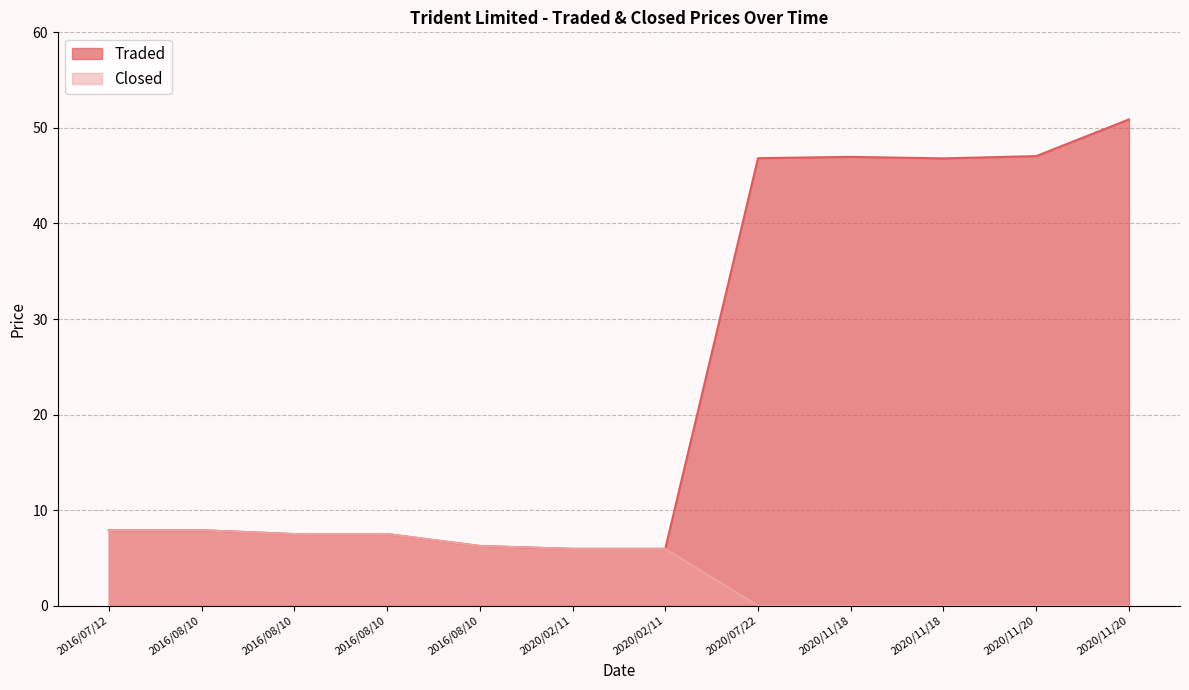

What is the difference between the maximum and minimum values in the Traded series?

44.9